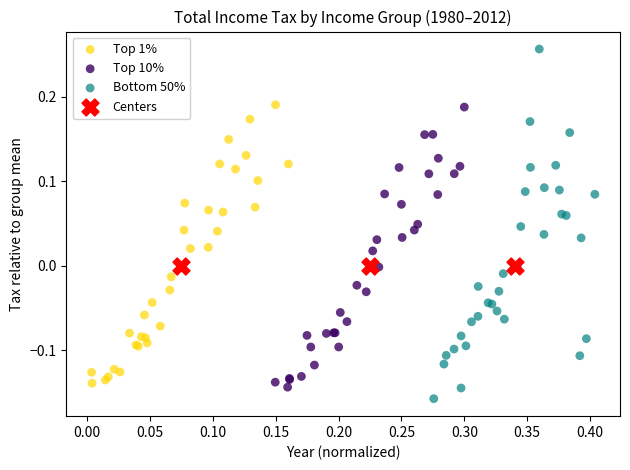

What are all the series names shown in the legend?

Top 1%, Top 10%, Bottom 50%, Centers